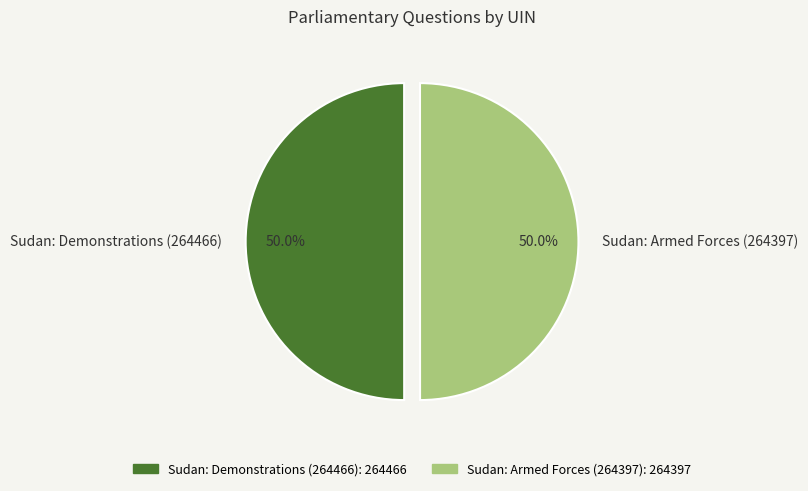

Do Sudan: Demonstrations (264466) and Sudan: Armed Forces (264397) together represent more than half of the pie?

Yes